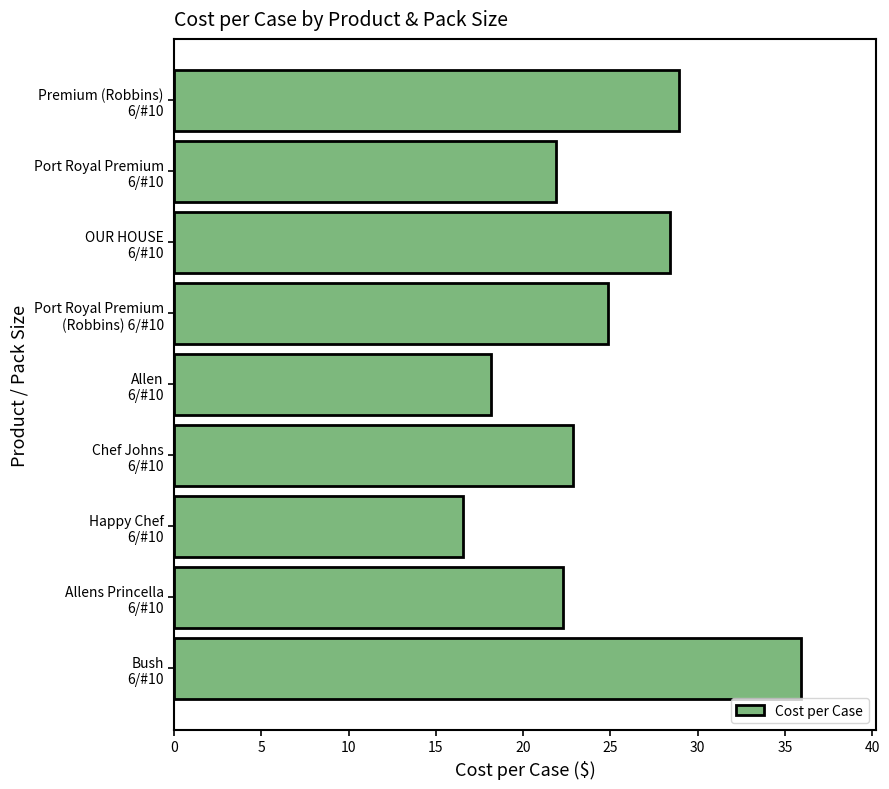

List the labels in order of value, largest first.

Bush
6/#10, Premium (Robbins)
6/#10, OUR HOUSE
6/#10, Port Royal Premium
(Robbins) 6/#10, Chef Johns
6/#10, Allens Princella
6/#10, Port Royal Premium
6/#10, Allen
6/#10, Happy Chef
6/#10